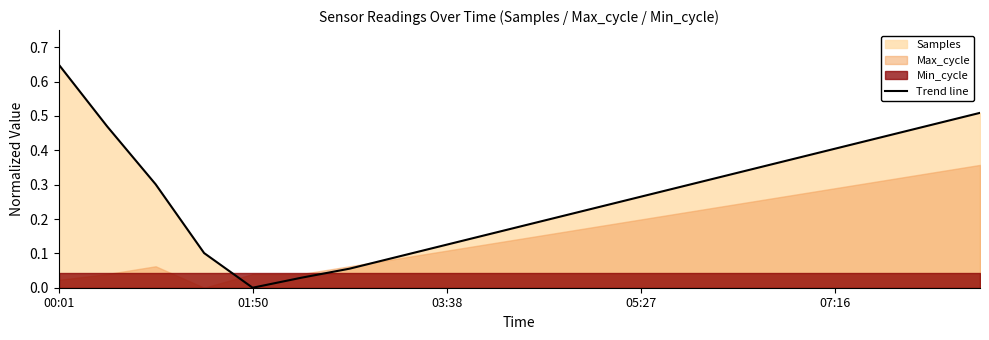

The Trend line series shows -0.5 at 01:50. True or false?

False